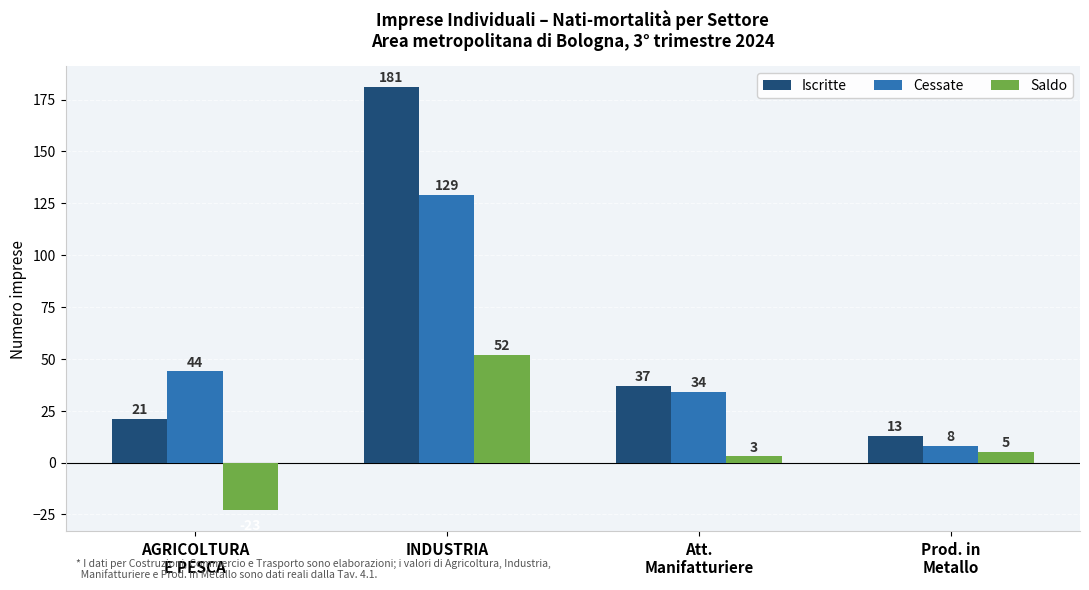

At how many categories does at least one series exceed 154?

1